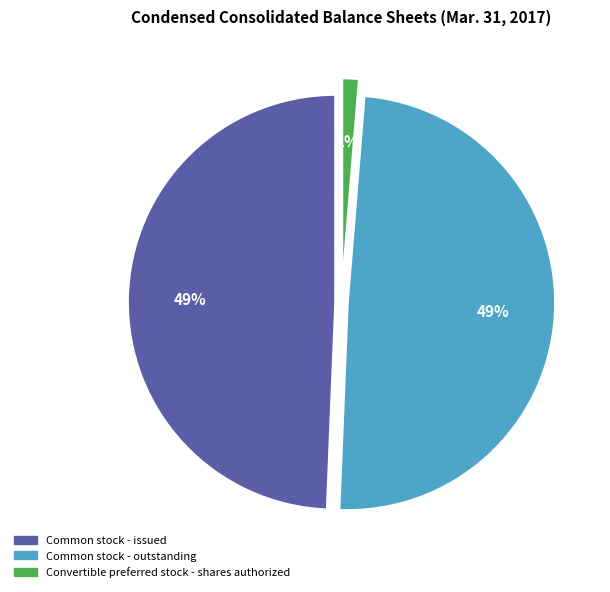

Count the number of slices in the pie.

3